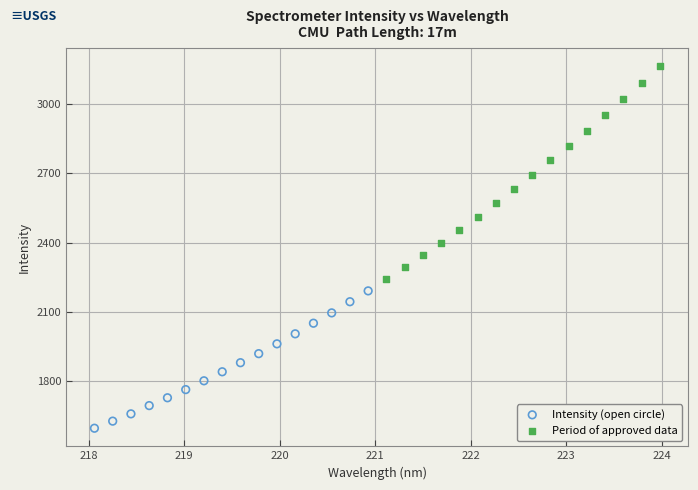

Which series reaches the maximum Y coordinate?

Period of approved data